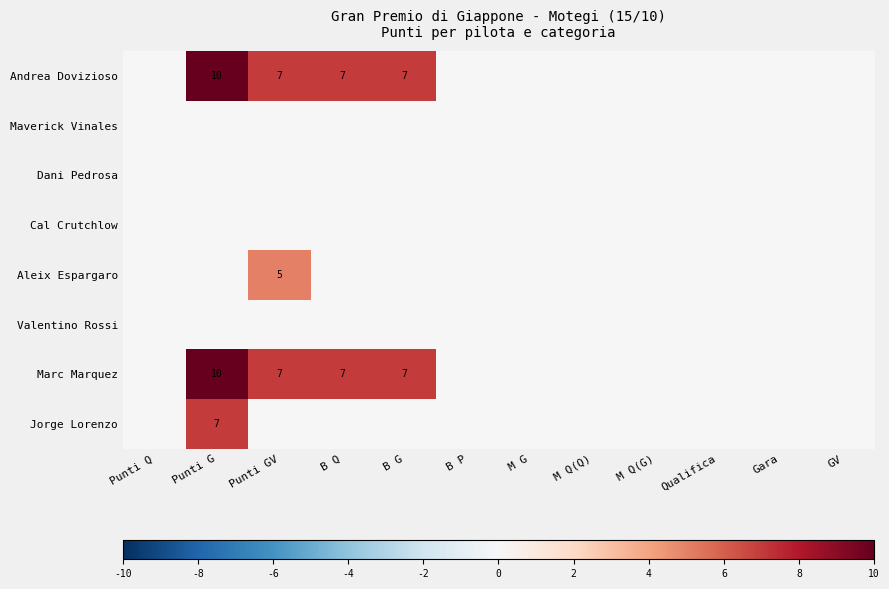

At Gara, list the series in order from smallest to largest.

Andrea Dovizioso, Maverick Vinales, Dani Pedrosa, Cal Crutchlow, Aleix Espargaro, Valentino Rossi, Marc Marquez, Jorge Lorenzo